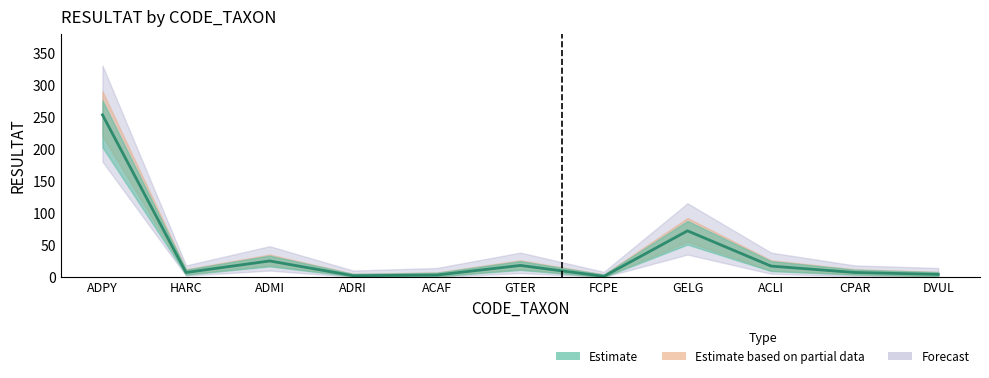

At which label is the value closest to 127?

GELG